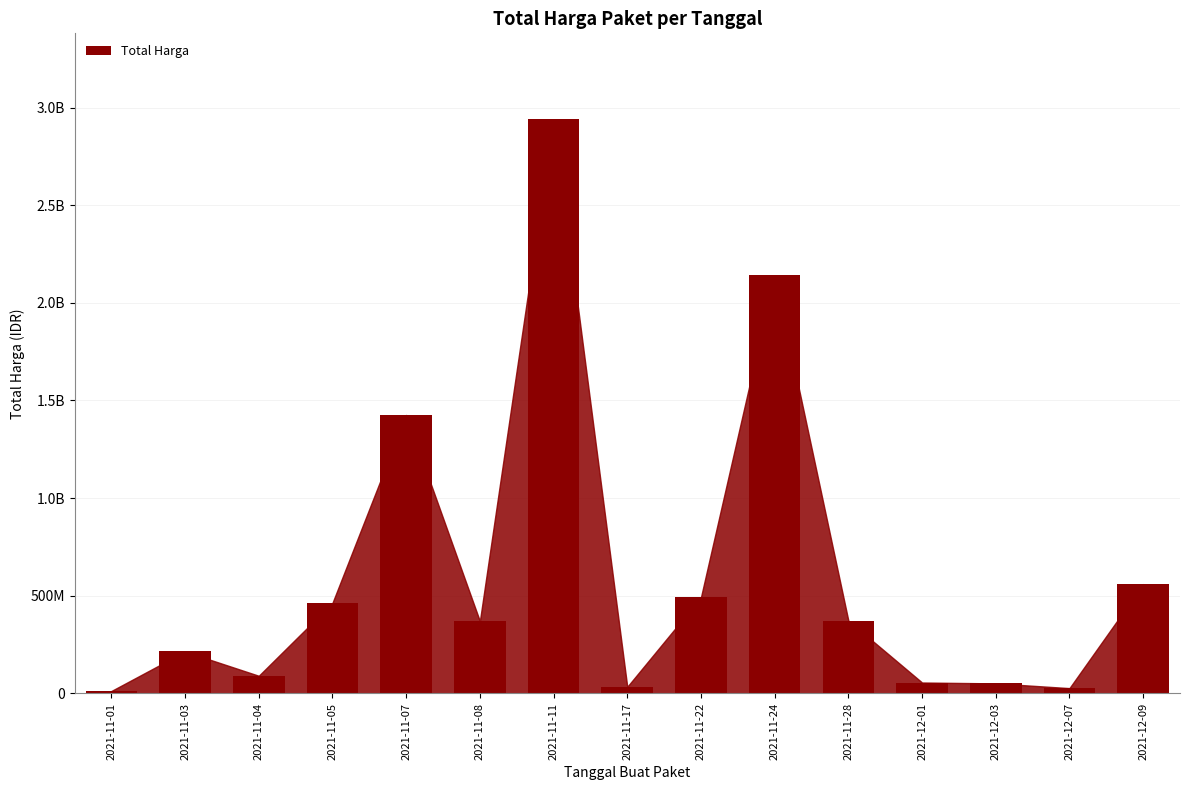

Are the bars horizontal?

No